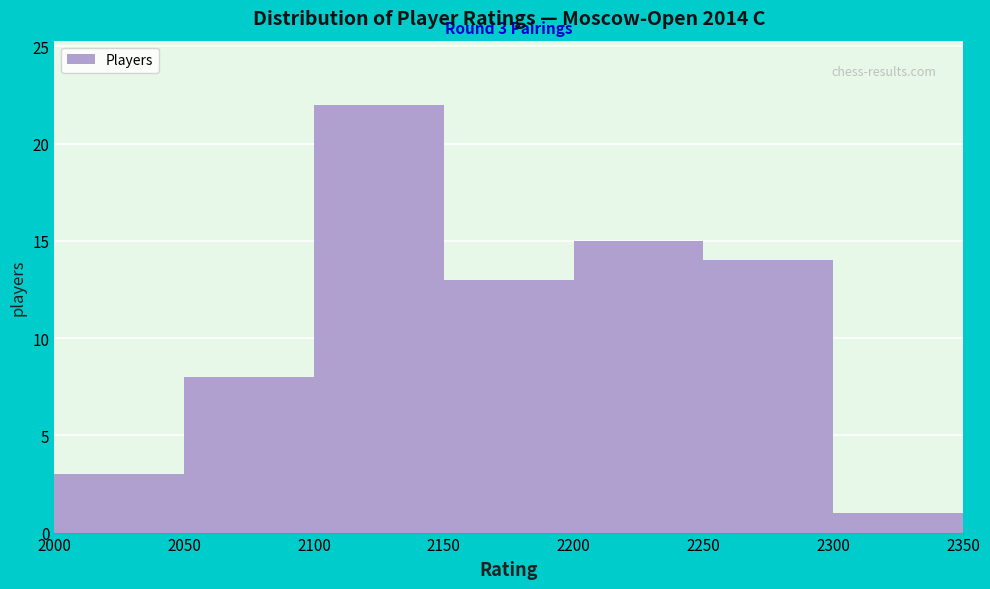

Which range on the x-axis has the tallest bar?

2100 to 2150